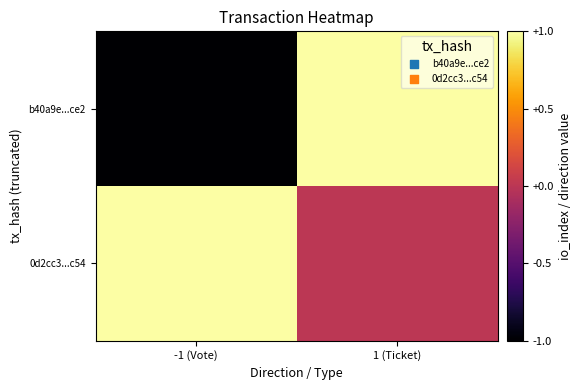

Which series has the largest total across all categories?

0d2cc3...c54